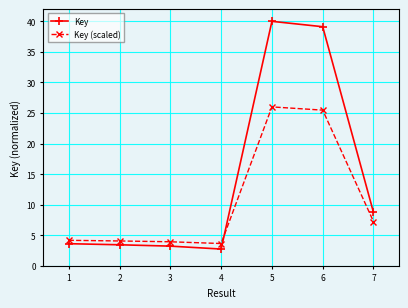

Is the value of Key (scaled) at 1 greater than the value of Key at 6?

No